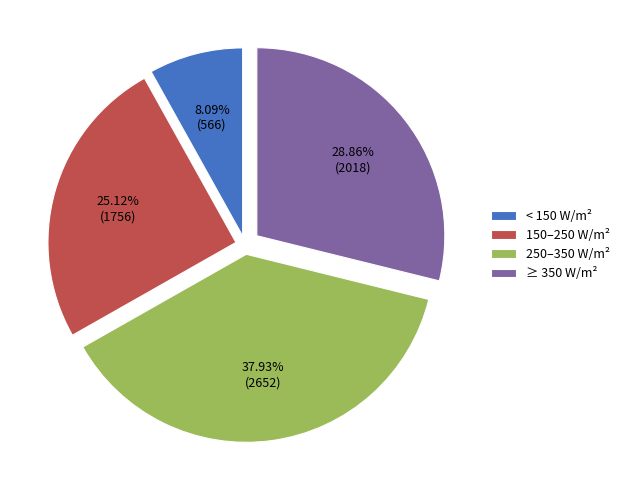

Is there any slice that represents more than half of the pie?

No